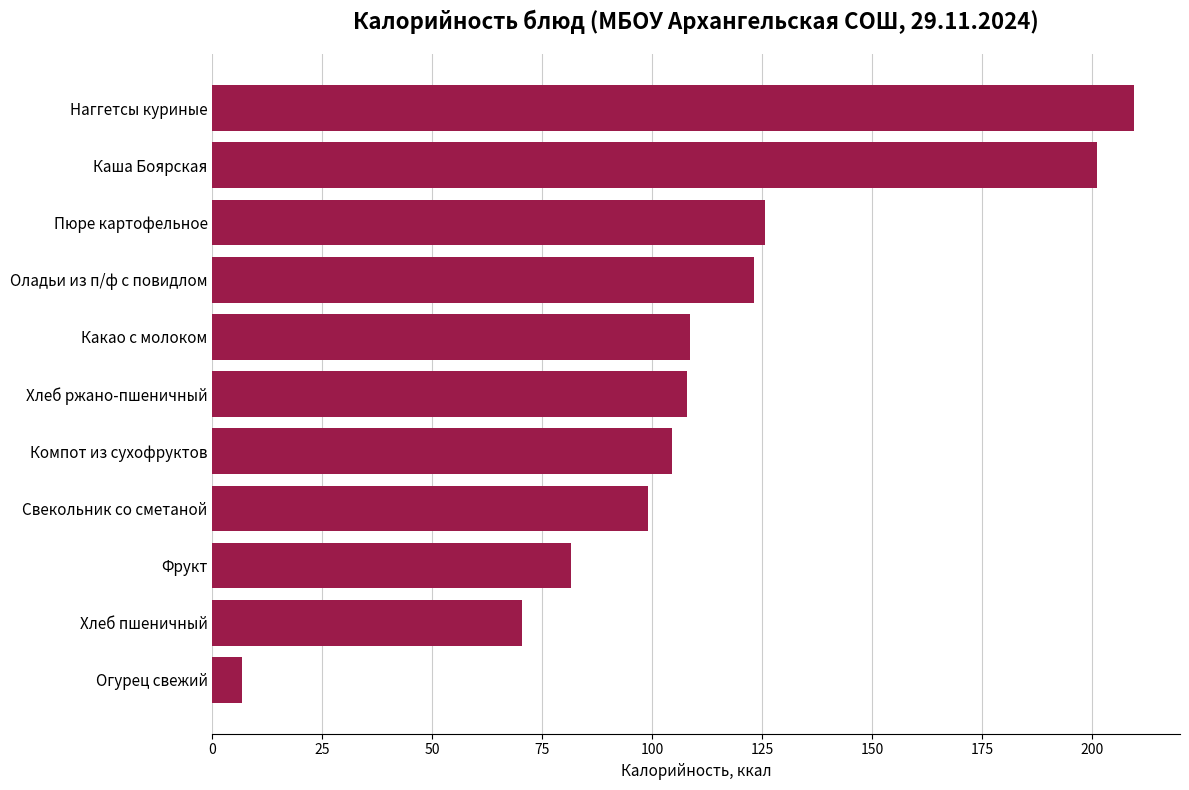

The chart shows a value of 201.2 at Каша Боярская. True or false?

True